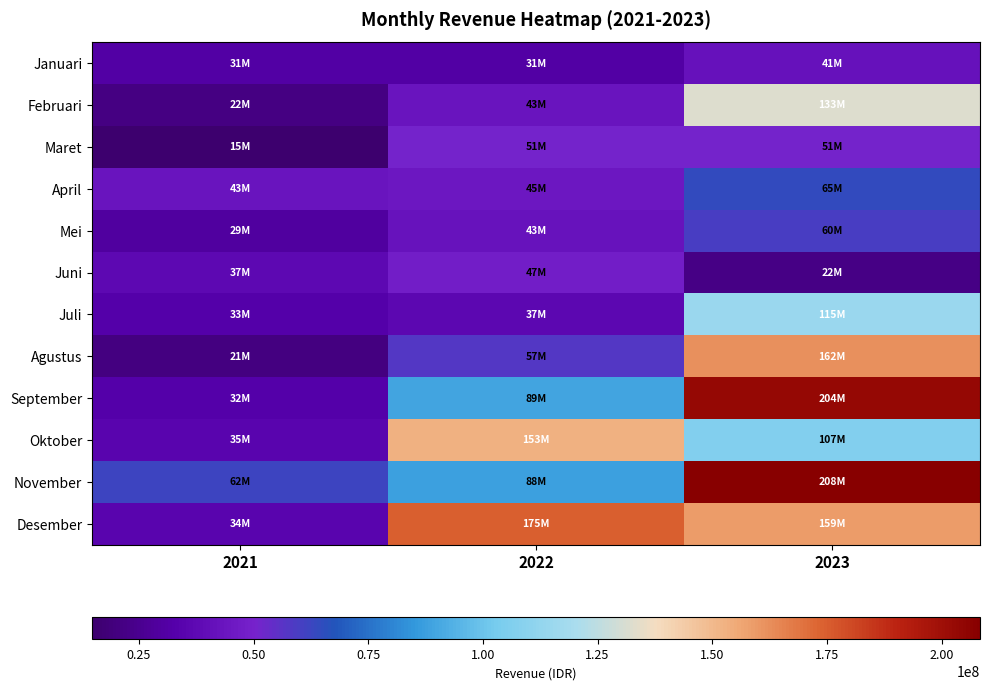

What is the greatest value displayed?

208372000